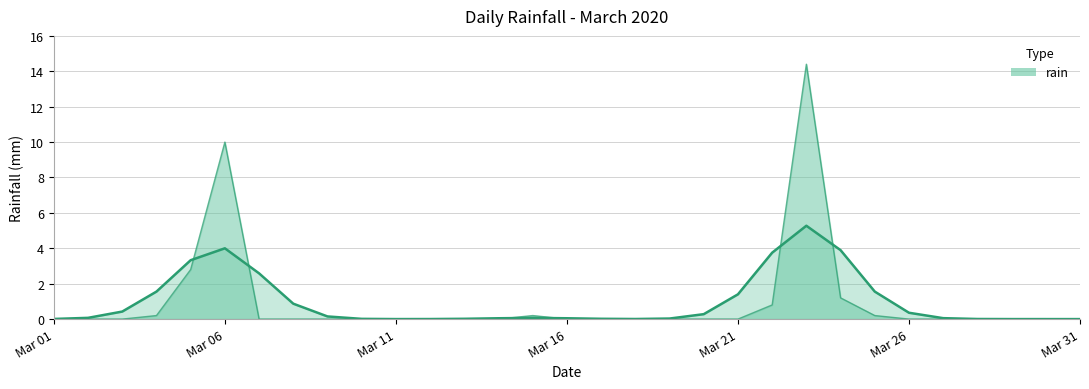

Reading left to right, transcribe all the data shown in this chart.

2020-03-01=0.0	2020-03-02=0.0	2020-03-03=0.0	2020-03-04=0.2	2020-03-05=2.8	2020-03-06=10.0	2020-03-07=0.0	2020-03-08=0.0	2020-03-09=0.0	2020-03-10=0.0	2020-03-11=0.0	2020-03-12=0.0	2020-03-13=0.0	2020-03-14=0.0	2020-03-15=0.2	2020-03-16=0.0	2020-03-17=0.0	2020-03-18=0.0	2020-03-19=0.0	2020-03-20=0.0	2020-03-21=0.0	2020-03-22=0.8	2020-03-23=14.4	2020-03-24=1.2	2020-03-25=0.2	2020-03-26=0.0	2020-03-27=0.0	2020-03-28=0.0	2020-03-29=0.0	2020-03-30=0.0	2020-03-31=0.0